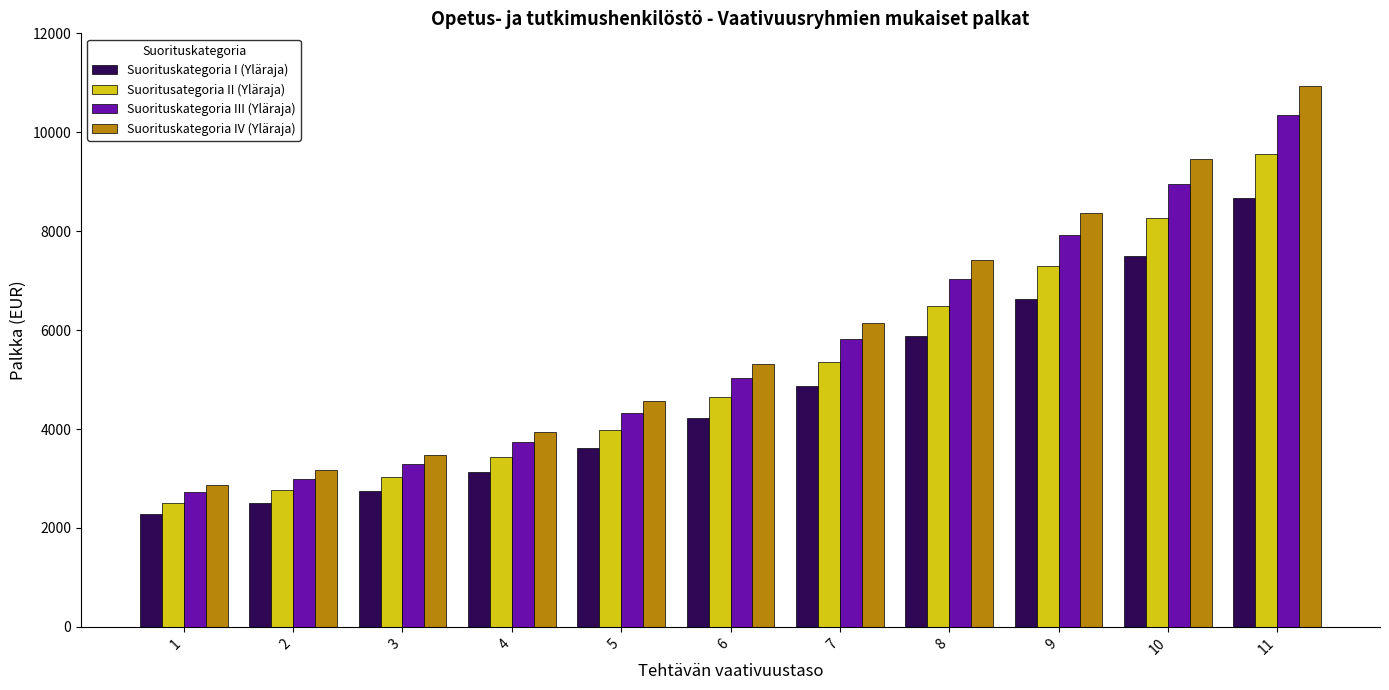

Which series changed the most between 3 and 9?

Suorituskategoria IV (Yläraja)